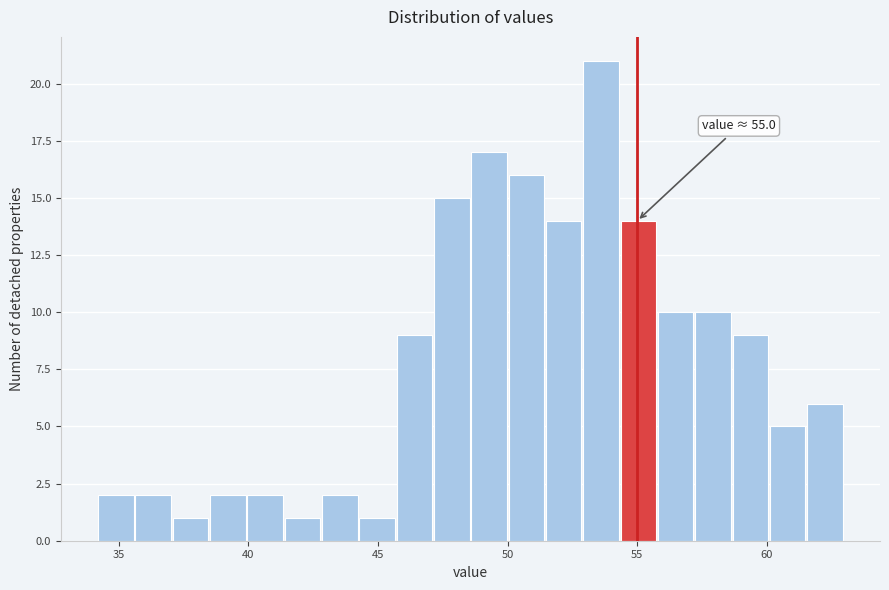

Around what value on the x-axis is the tallest bar? Give the approximate position of its centre, as read against the axis.

53.5